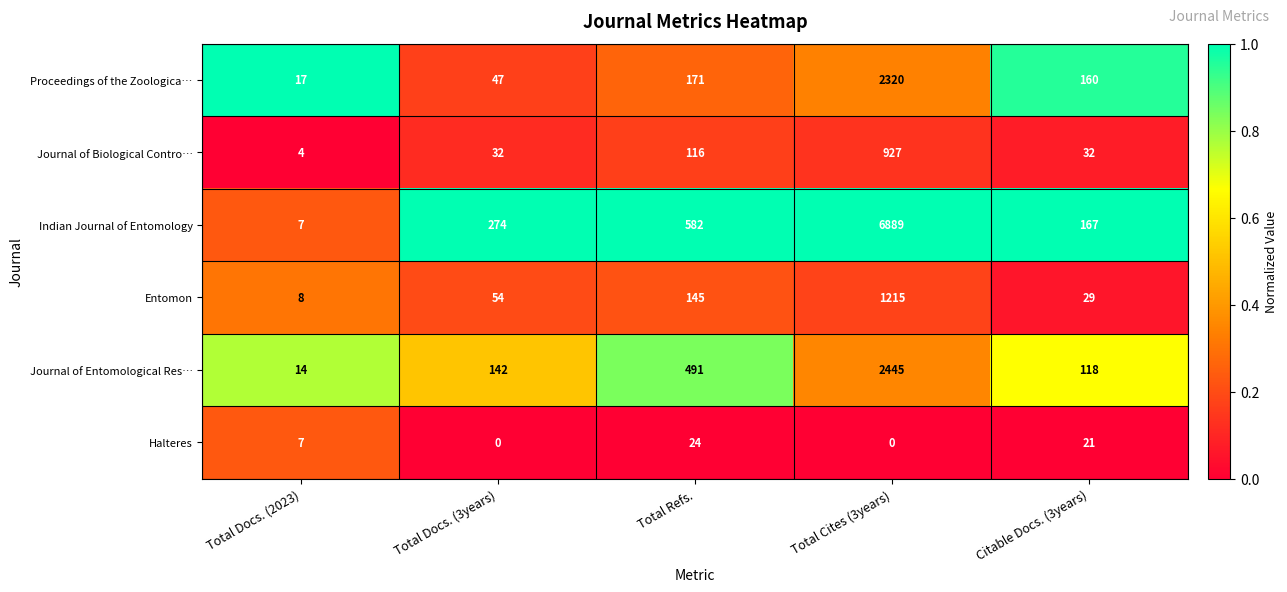

At Total Cites (3years), list the series in order from largest to smallest.

Indian Journal of Entomology, Journal of Entomological Res…, Proceedings of the Zoologica…, Entomon, Journal of Biological Contro…, Halteres